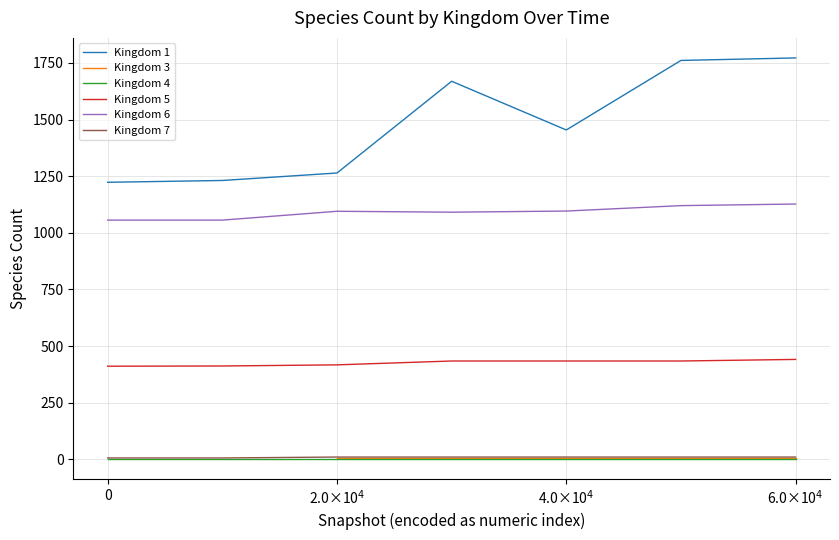

What is the approximate value of 4 at 2012-06-01?

2